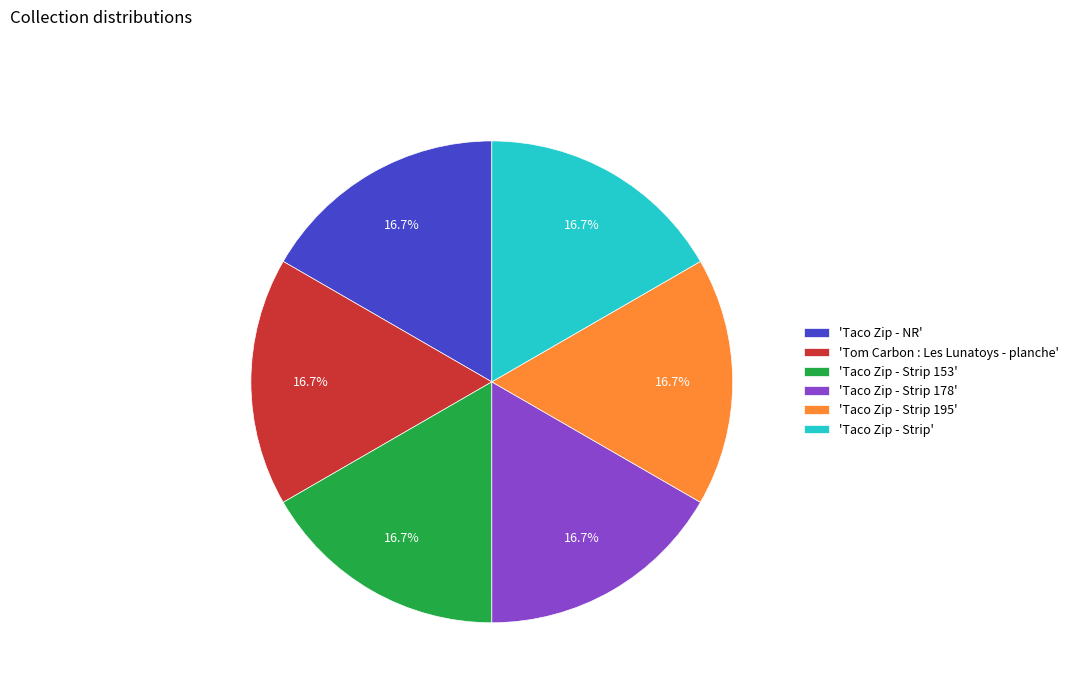

Is 'Taco Zip - Strip 195' the majority of the pie?

No